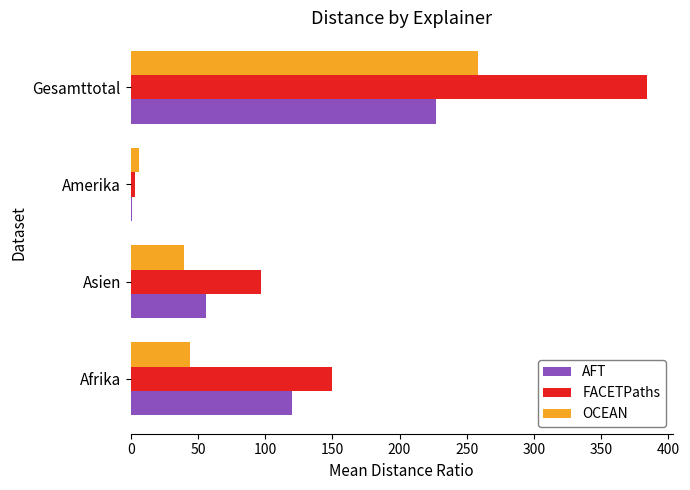

Which category has the highest value in the AFT series?

Gesamttotal